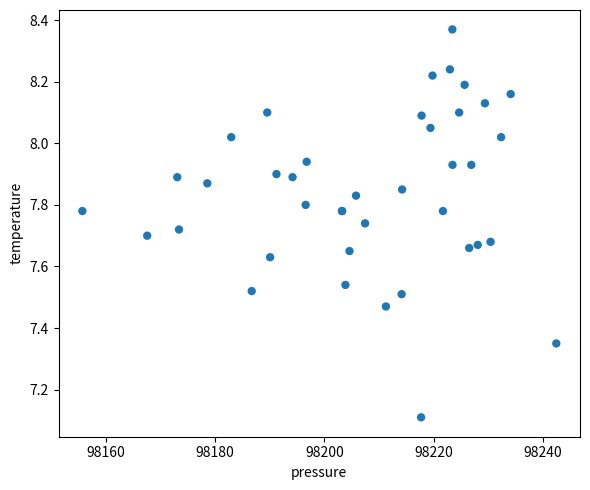

What Y value in the scatter plot is closest to 7?

7.1